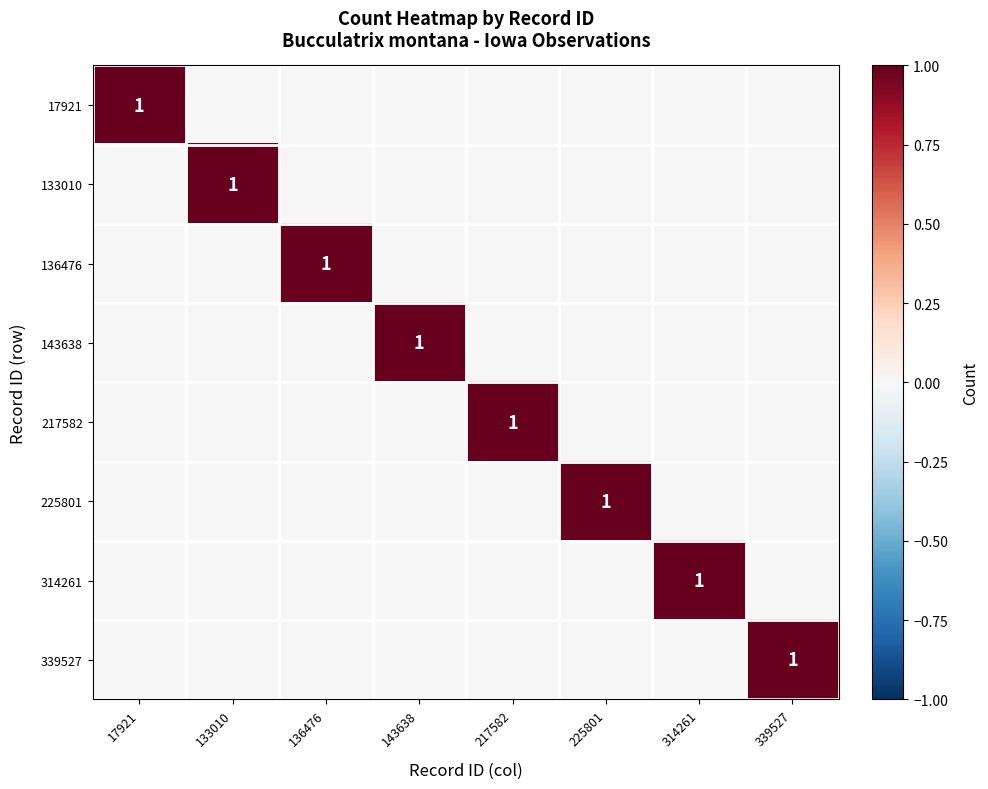

Count the 225801 values in the range 0 to 1.

8